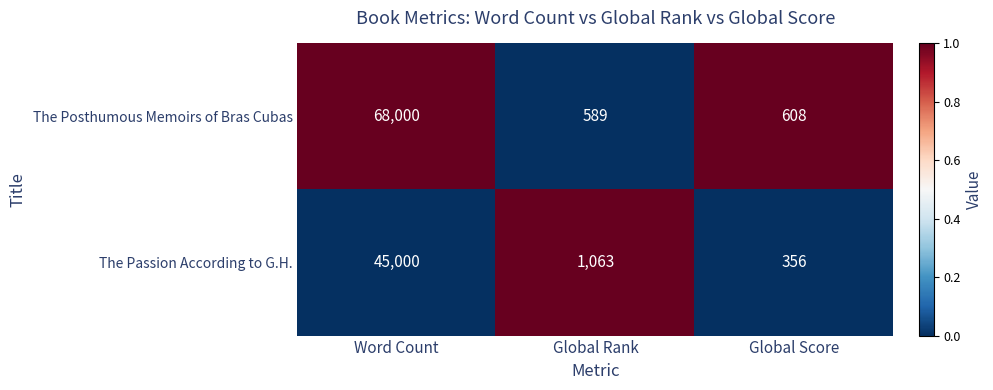

Where does the The Posthumous Memoirs of Bras Cubas series first go above 608?

Word Count